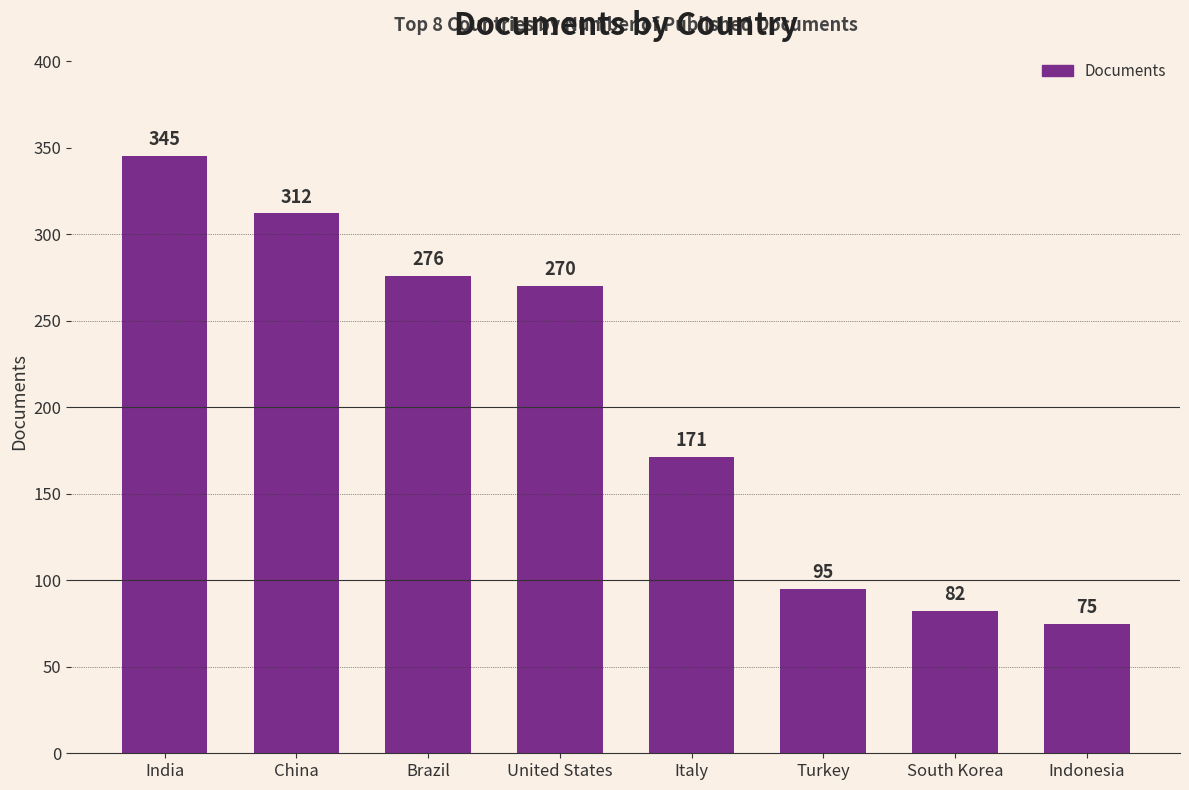

Is it true that the value at Turkey is 163?

False